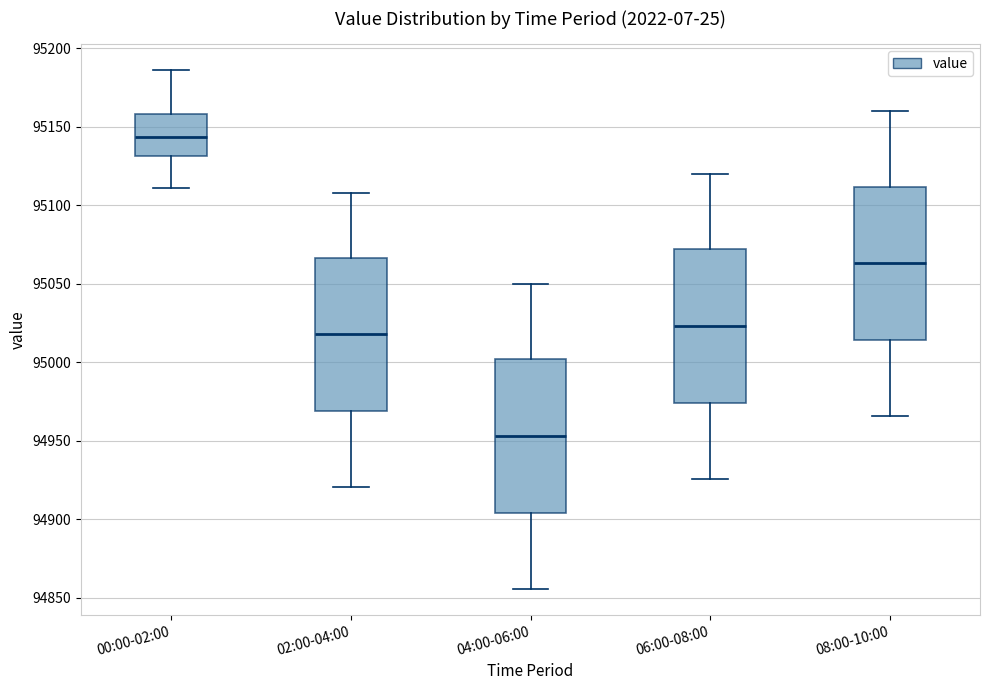

Reading left to right, transcribe this box plot: for each box, give where its median line is, the range the box spans, and where its two whiskers end, as read against the y-axis. The values are not printed on the chart, so give them approximately, as read against the axis.

00:00-02:00: median 95145, box 95130 to 95160, whiskers 95110 to 95185
02:00-04:00: median 95020, box 94970 to 95065, whiskers 94920 to 95110
04:00-06:00: median 94955, box 94905 to 95000, whiskers 94855 to 95050
06:00-08:00: median 95025, box 94975 to 95070, whiskers 94925 to 95120
08:00-10:00: median 95065, box 95015 to 95110, whiskers 94965 to 95160